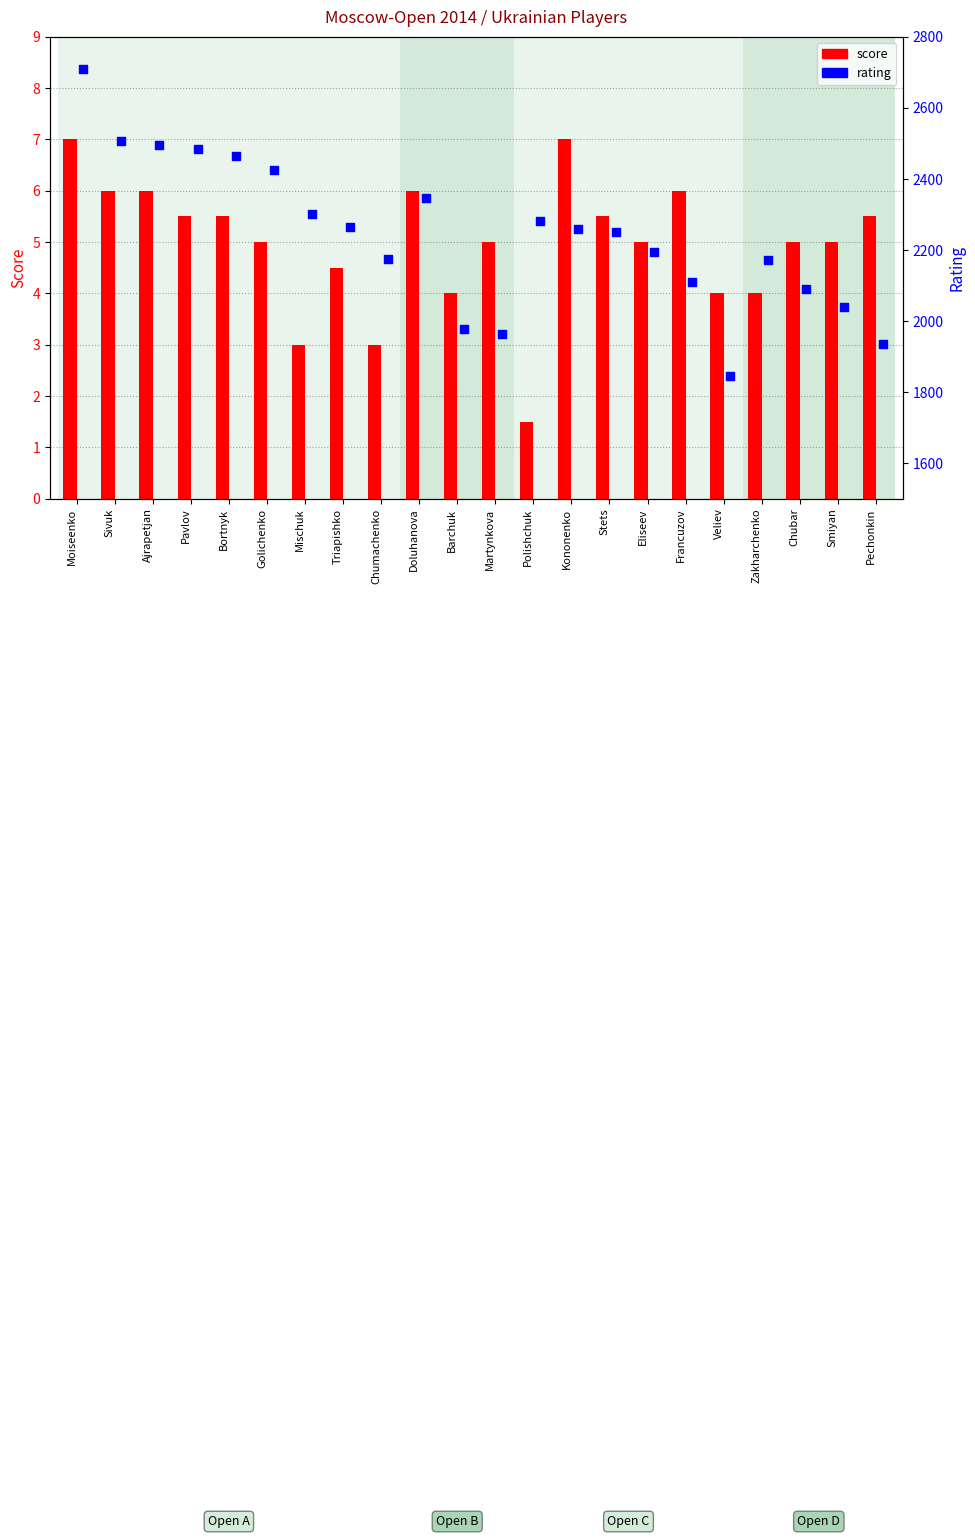

Which series has the widest spread of Y values?

rating